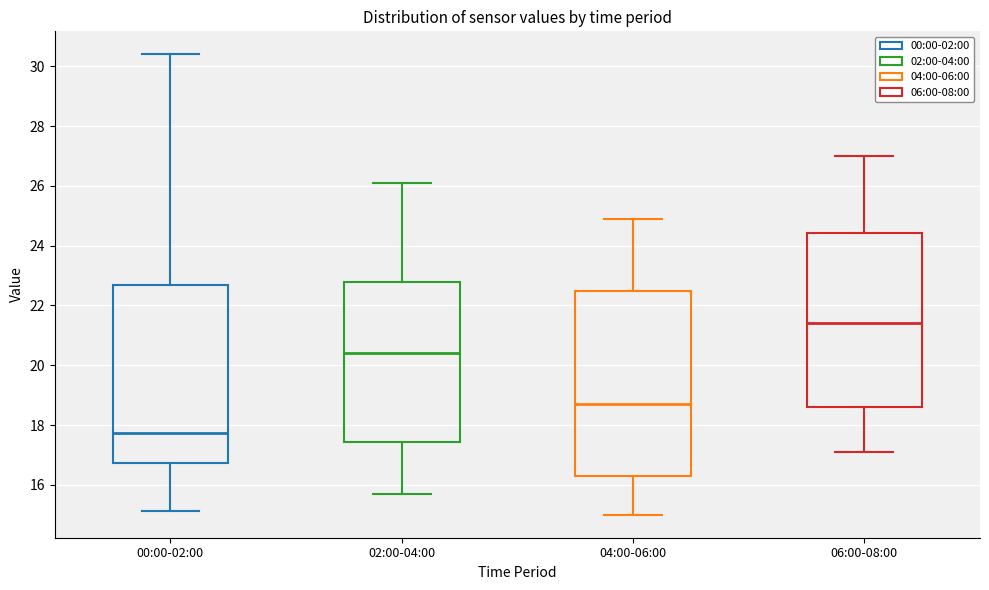

Reading left to right, read every box against the y-axis: the position of its median line, the range the box covers, and the ends of its whiskers. The values are not printed on the chart, so give them approximately, as read against the axis.

00:00-02:00: median 17.8, box 16.8 to 22.6, whiskers 15.2 to 30.4
02:00-04:00: median 20.4, box 17.4 to 22.8, whiskers 15.8 to 26.2
04:00-06:00: median 18.8, box 16.4 to 22.4, whiskers 15.0 to 25.0
06:00-08:00: median 21.4, box 18.6 to 24.4, whiskers 17.2 to 27.0